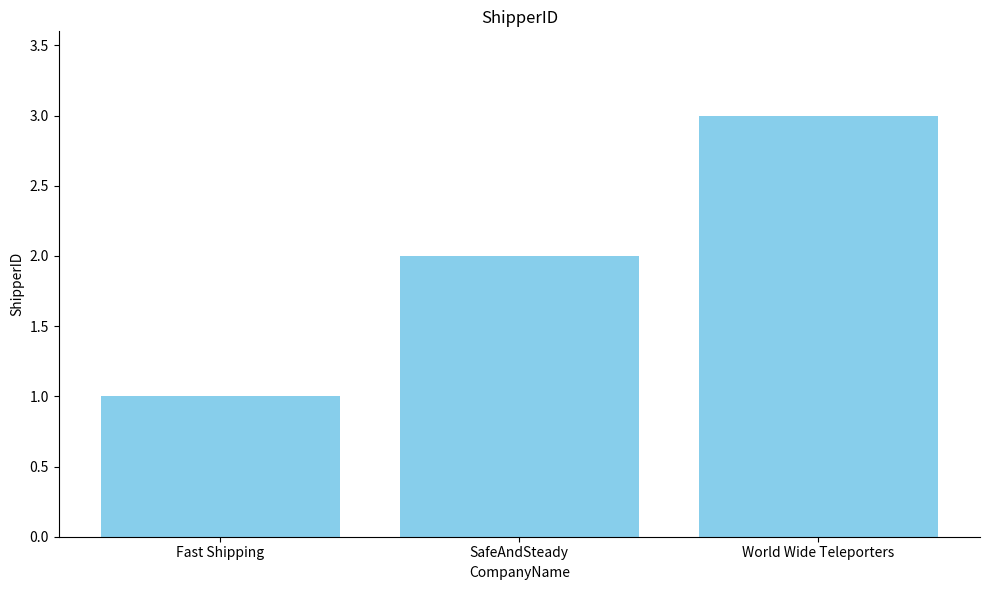

What is the value of the 2nd bar from the left?

2